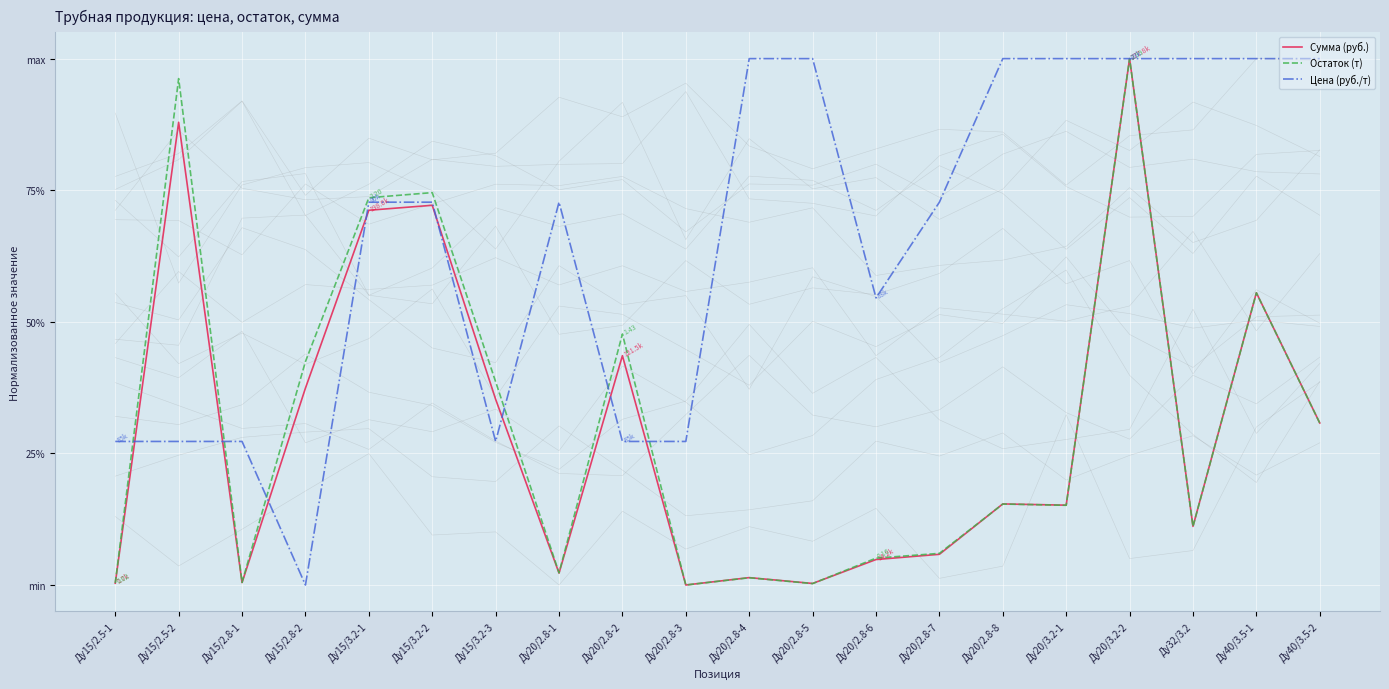

Where is the first local maximum for Сумма (руб.)?

Ду15/2.5-2